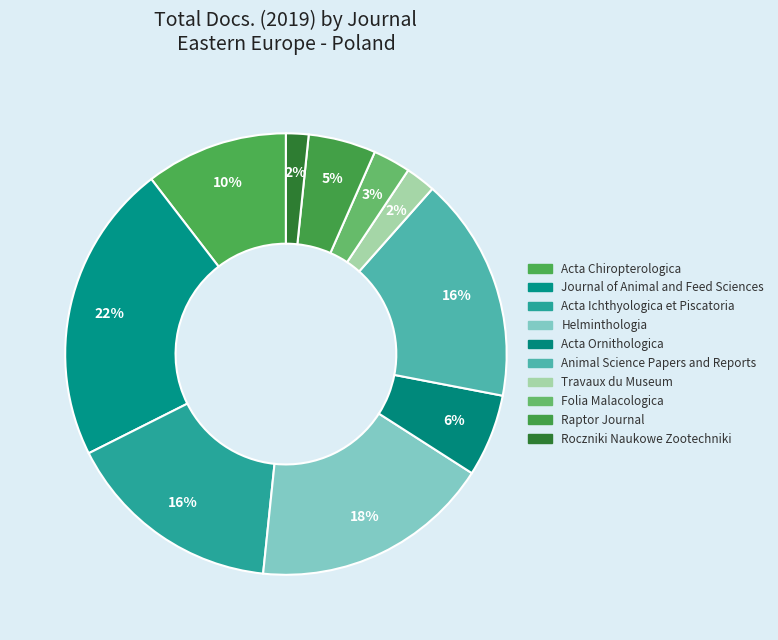

How many segments does this pie chart have?

10